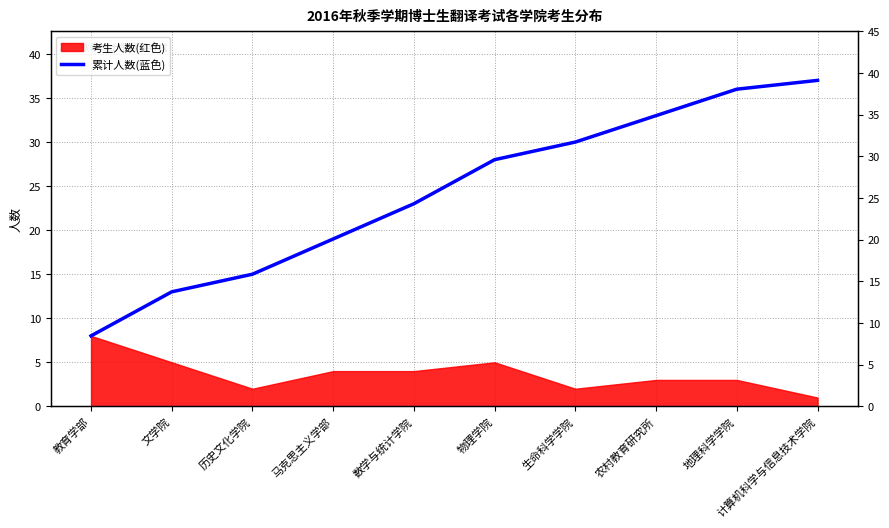

What is the label of the 9th point from the right?

文学院